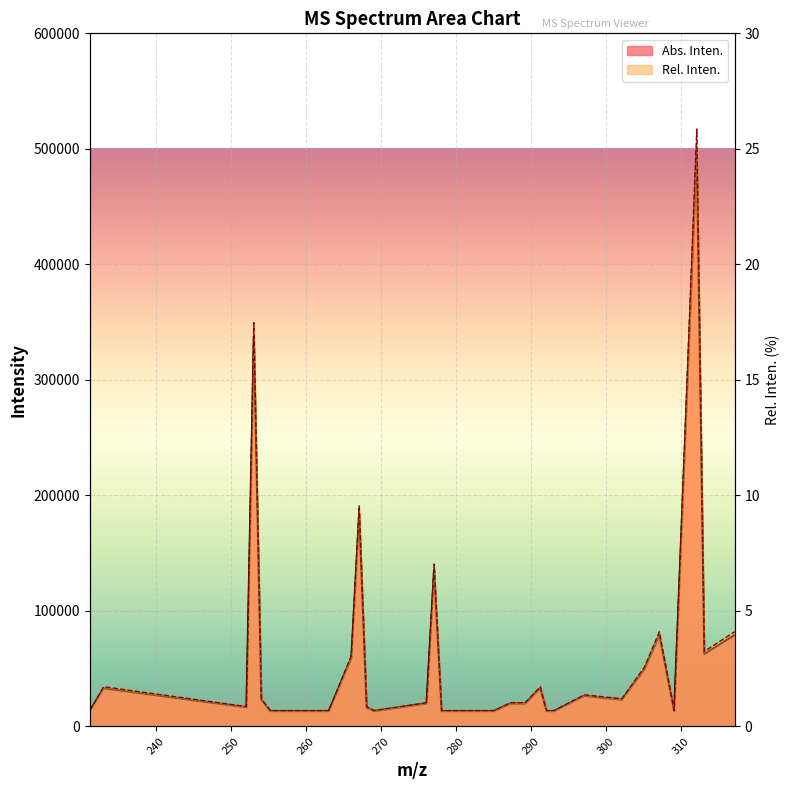

Which series changed the most between 254.035 and 291.1955?

Abs. Inten.